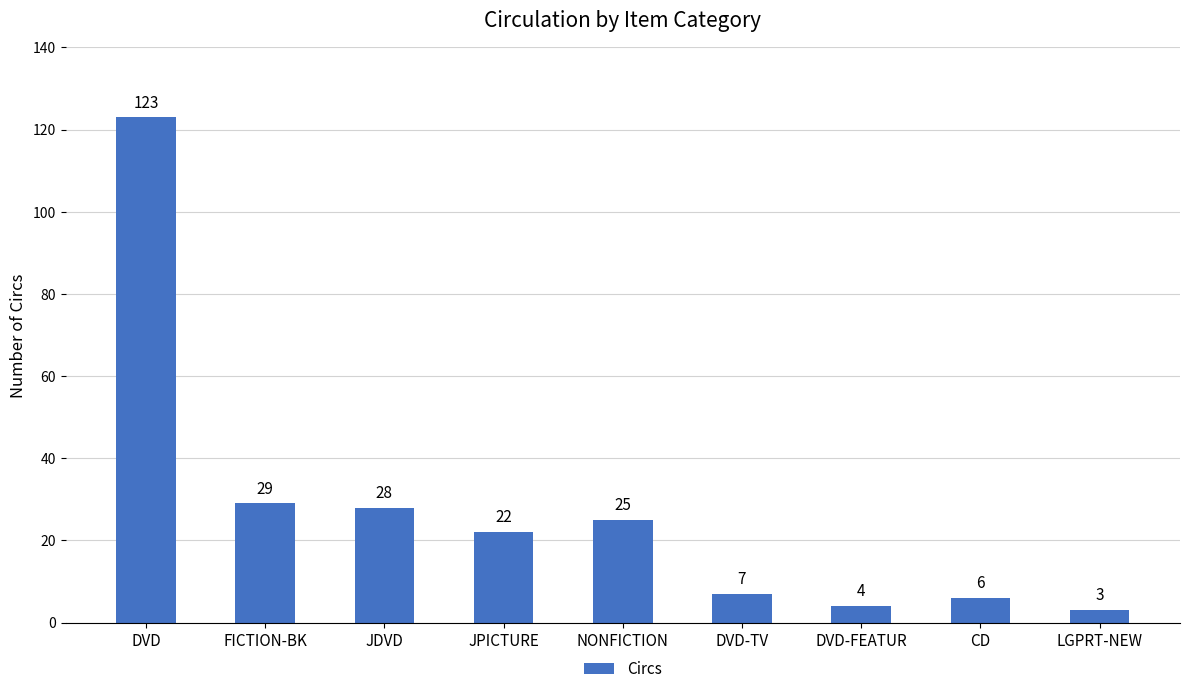

Between FICTION-BK and JPICTURE, which is larger?

FICTION-BK